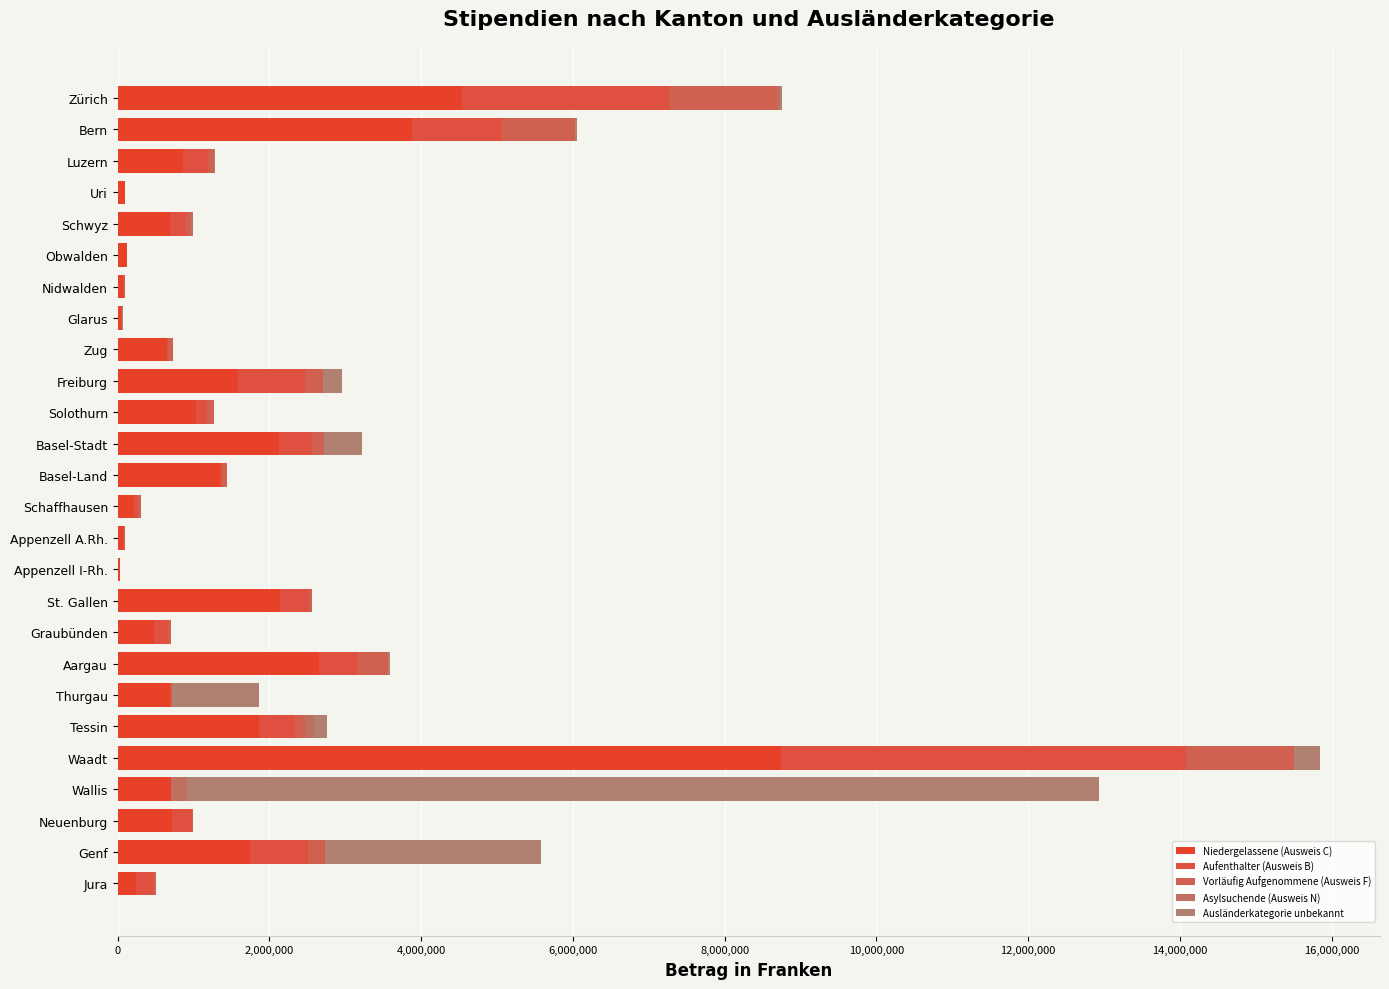

How many categories are shown in the chart?

26